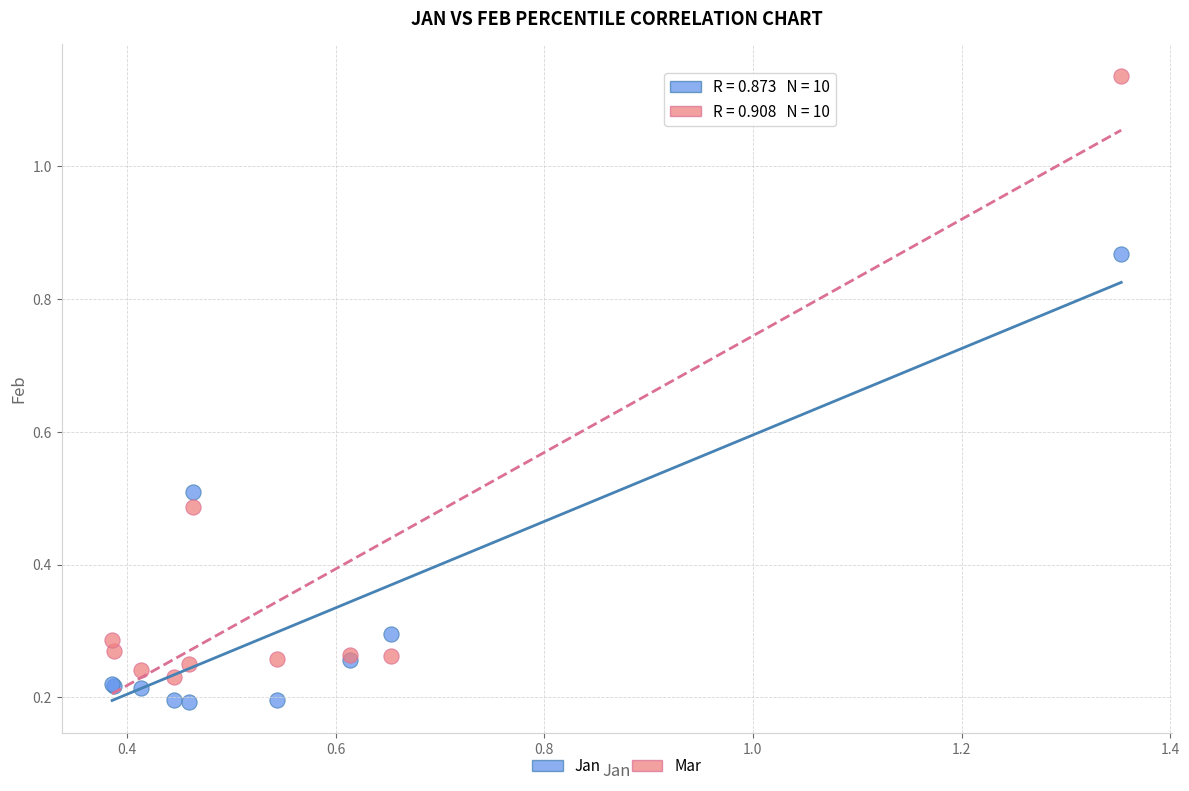

What are all the series names shown in the legend?

Jan, Mar